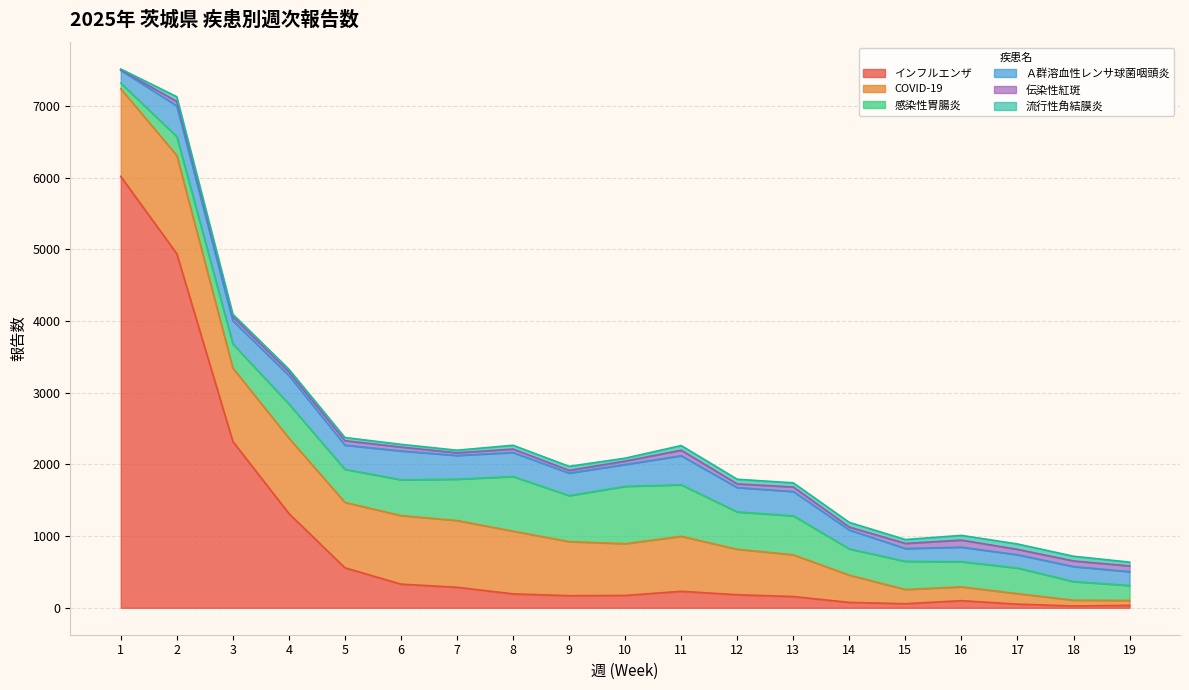

Rank the series by their maximum value, from lowest to highest.

流行性角結膜炎, 伝染性紅斑, Ａ群溶血性レンサ球菌咽頭炎, 感染性胃腸炎, COVID-19, インフルエンザ